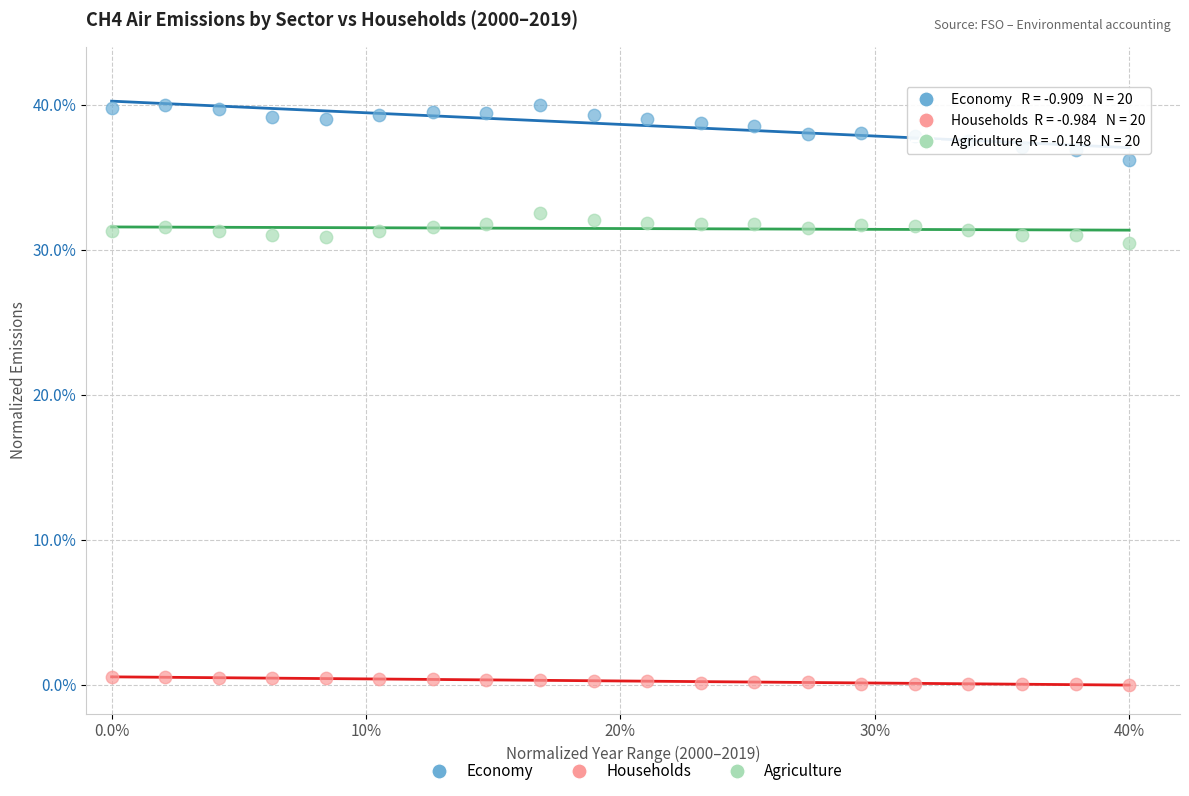

Across all data points, what is the range of Y values (max minus min)?

40.0